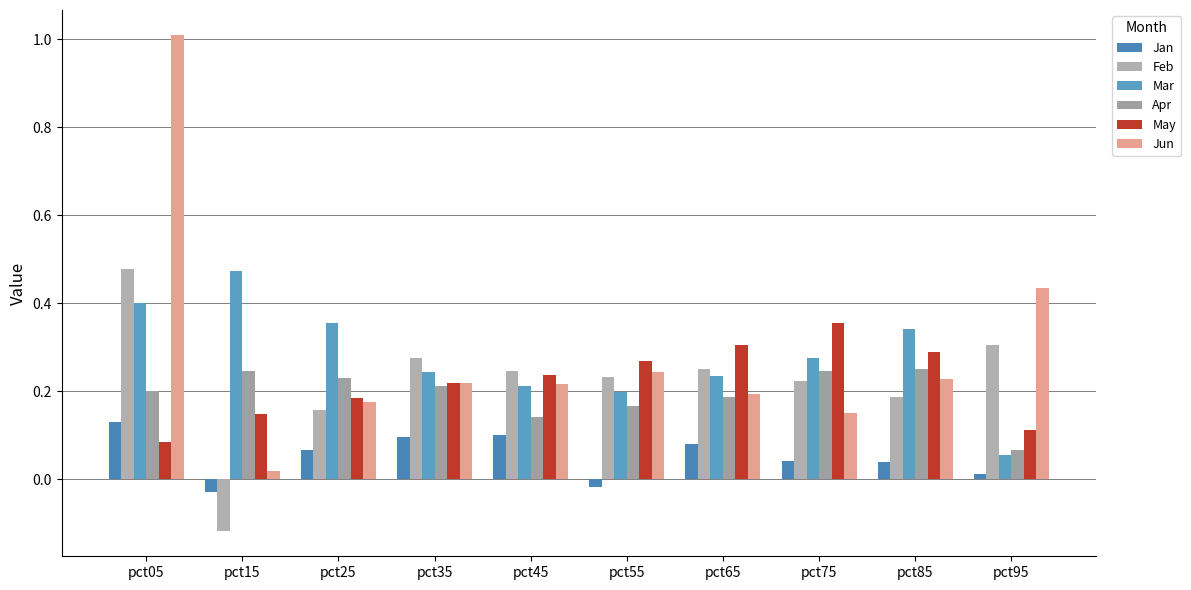

True or false: Jun has a value of 0.2 at pct55.

True